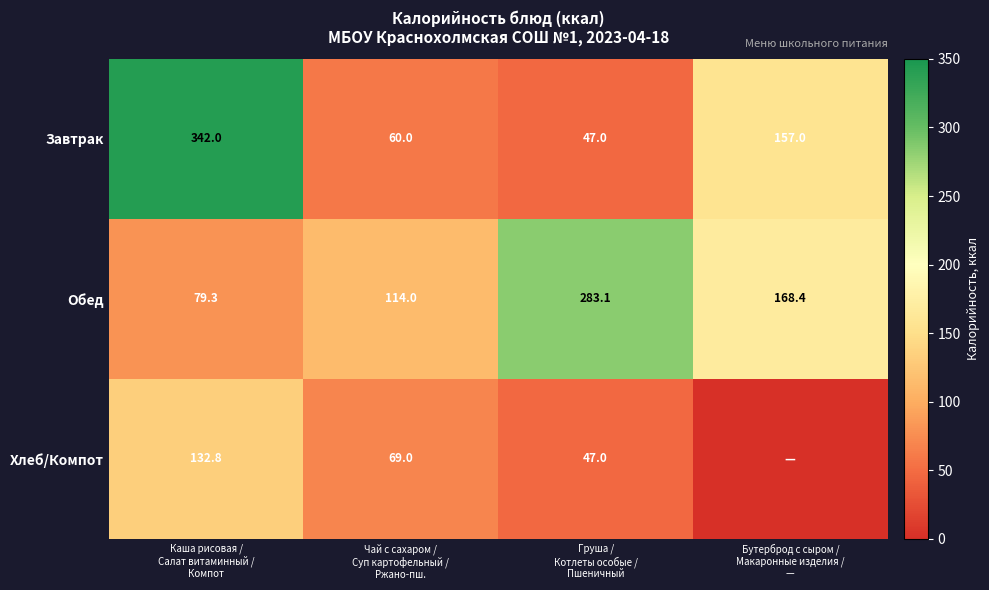

What is the average value of the Обед series?

161.2